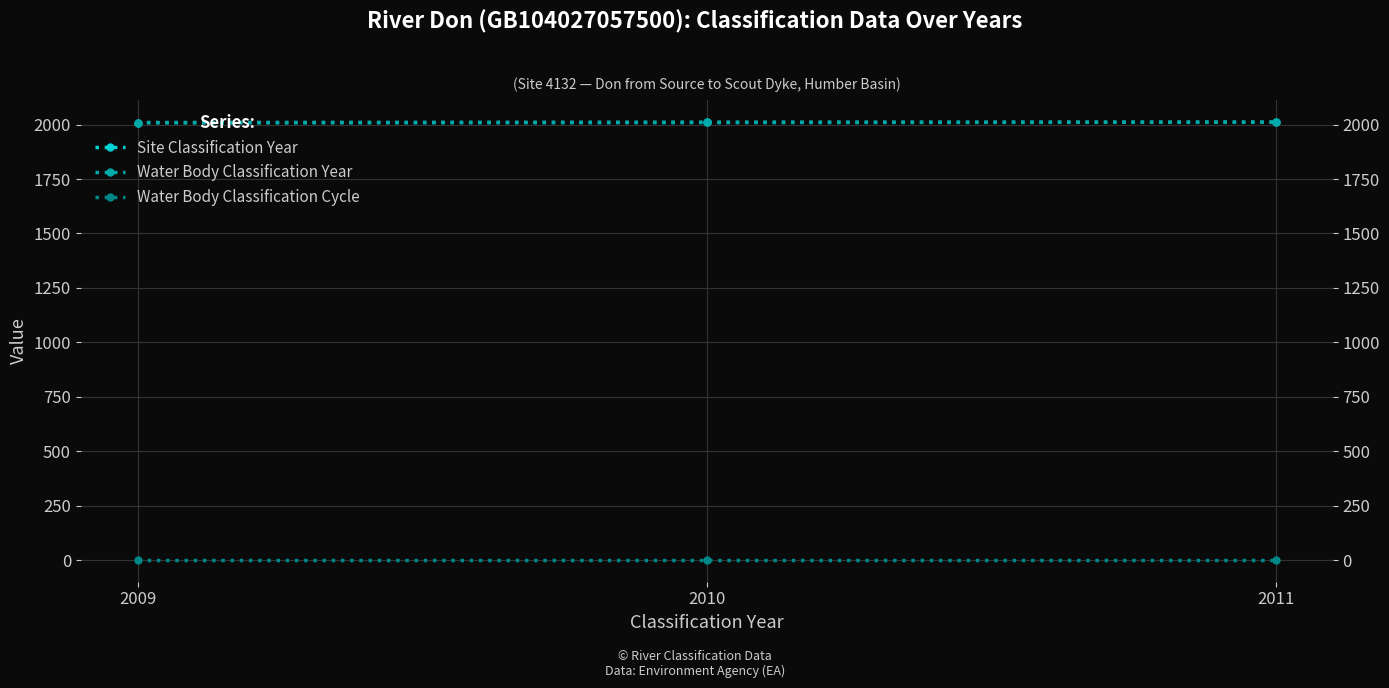

Which series has the widest spread of values?

Site Classification Year